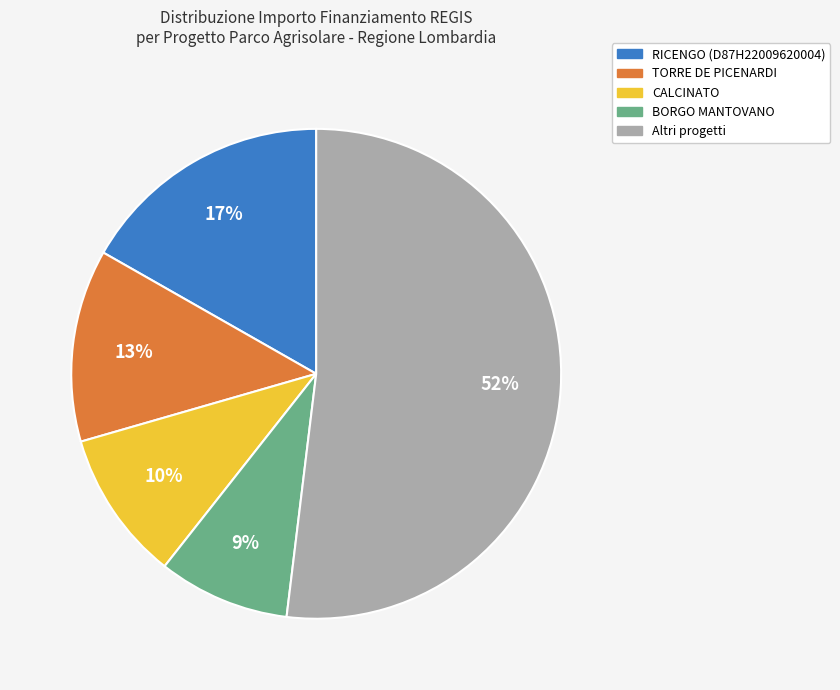

How many slices are in this pie chart?

5